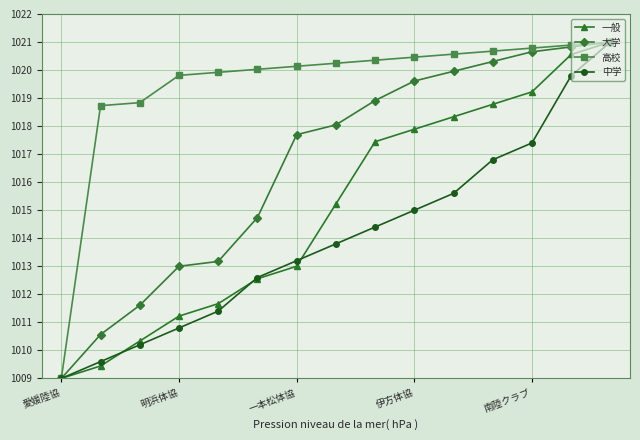

Reading right to left, transcribe all the data shown in this chart.

一般: 1021.0	1020.6	1019.2	1018.8	1018.3	1017.9	1017.4	1015.2	1013.0	1012.6	1011.7	1011.2	1010.3	1009.4	1009.0
大学: 1021.0	1020.8	1020.7	1020.3	1020.0	1019.6	1018.9	1018.0	1017.7	1014.7	1013.2	1013.0	1011.6	1010.6	1009.0
高校: 1021.0	1020.9	1020.8	1020.7	1020.6	1020.5	1020.4	1020.2	1020.1	1020.0	1019.9	1019.8	1018.8	1018.7	1009.0
中学: 1021.0	1019.8	1017.4	1016.8	1015.6	1015.0	1014.4	1013.8	1013.2	1012.6	1011.4	1010.8	1010.2	1009.6	1009.0